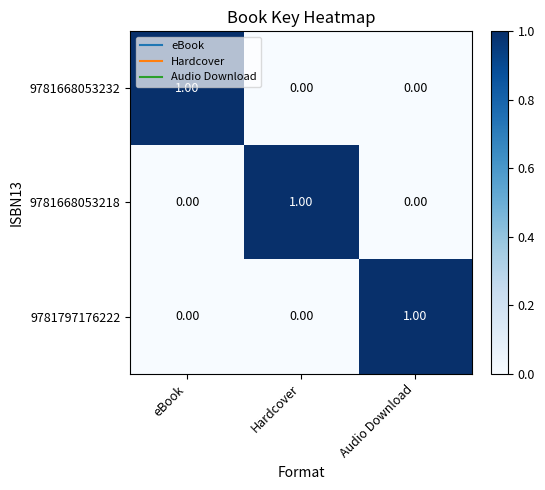

Is the value of 9781797176222 at Hardcover greater than the value of 9781668053232 at eBook?

No